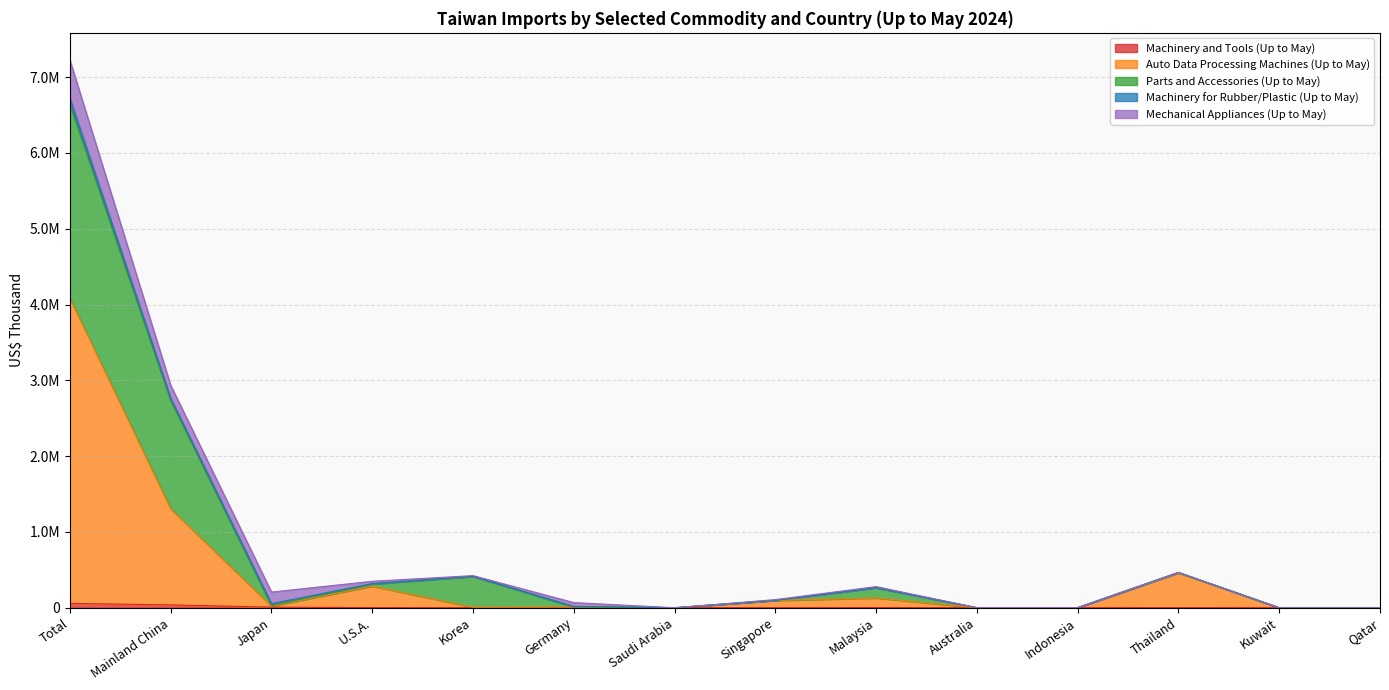

What is the average value of the Auto Data Processing Machines (Up to May) series?

456640